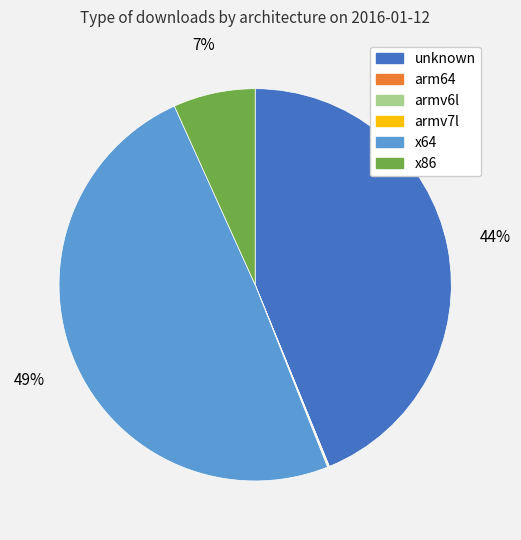

Between x64 and unknown, which is larger?

x64